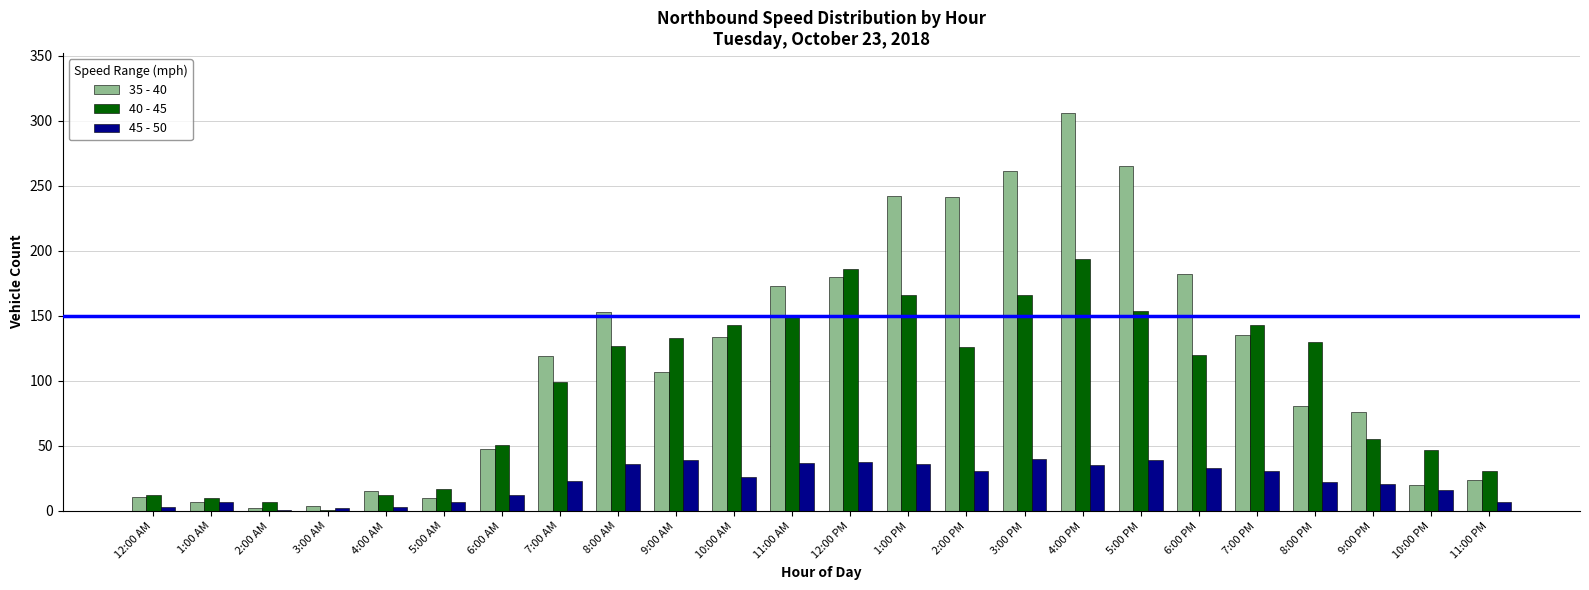

Is the value of 40 - 45 at 3:00 AM greater than the value of 45 - 50 at 9:00 PM?

No